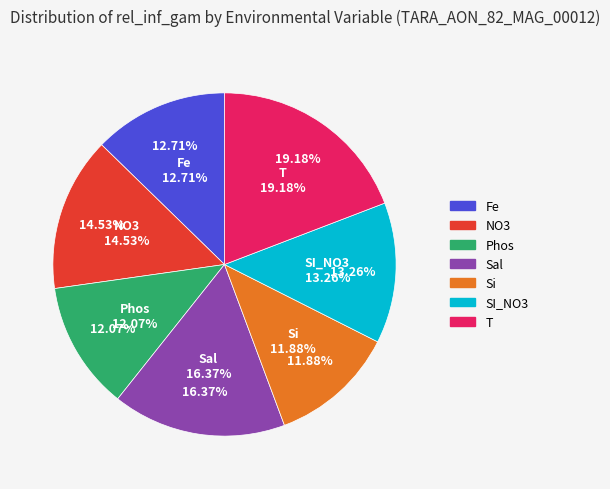

To the nearest percent, what is the combined percentage of T and Sal?

36%